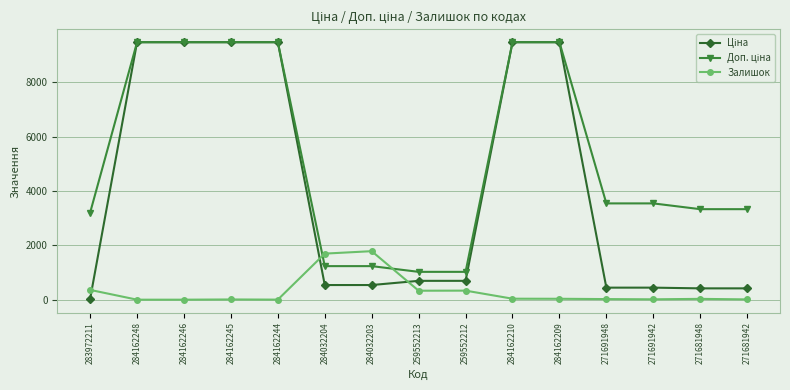

True or false: Залишок has a value of 333.0 at 259552212.

True